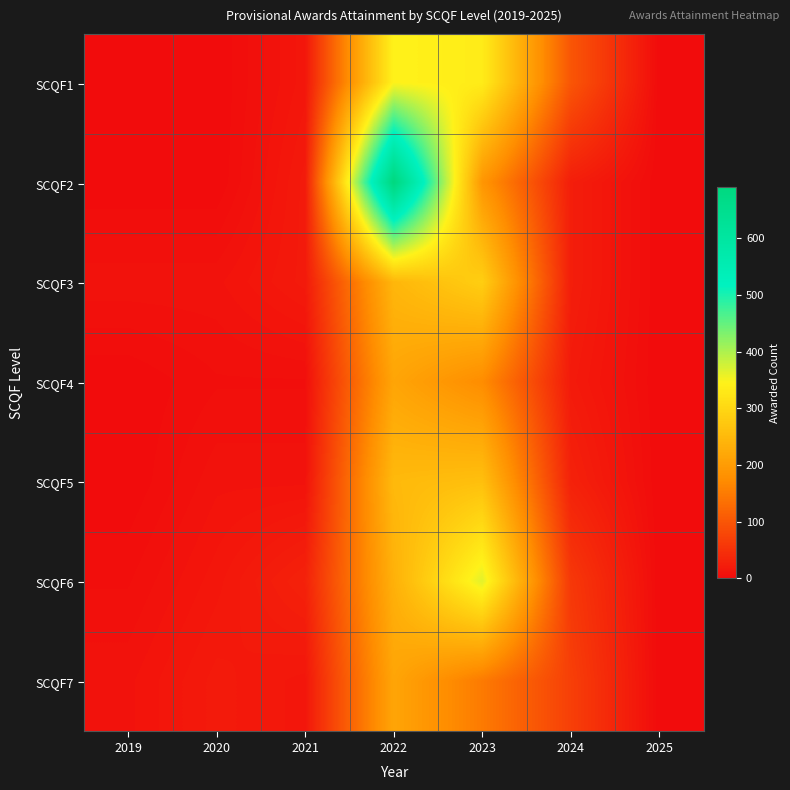

Which series has the widest spread of values?

SCQF2